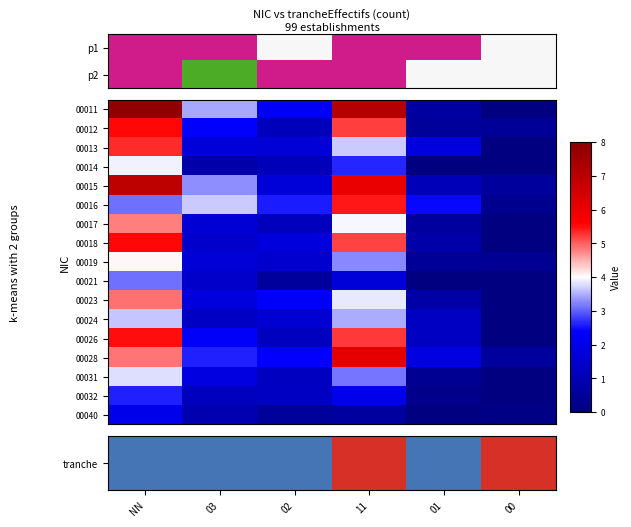

True or false: 00031 has a value of 1.9 at 00.

False